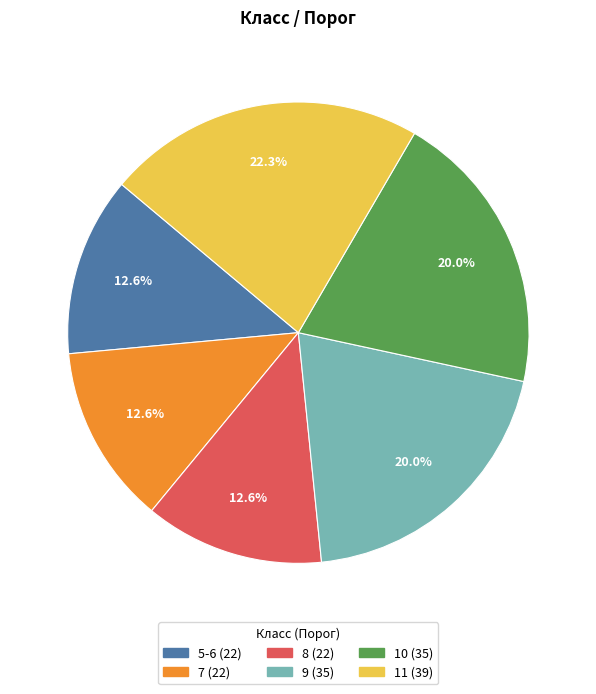

Which slice is the largest?

11